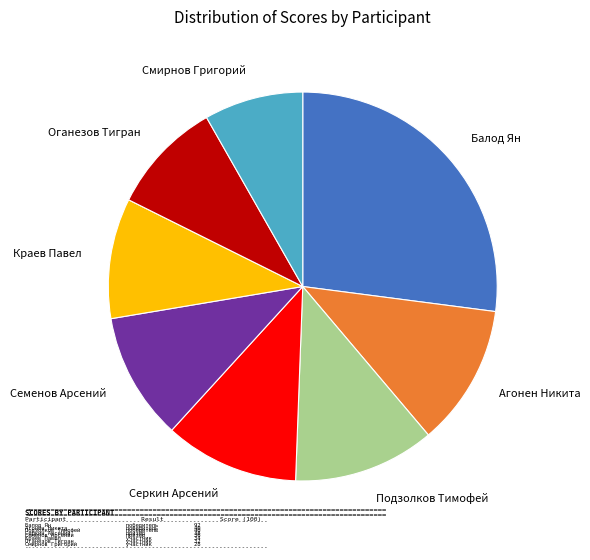

Between Краев Павел and Семенов Арсений, which is larger?

Семенов Арсений